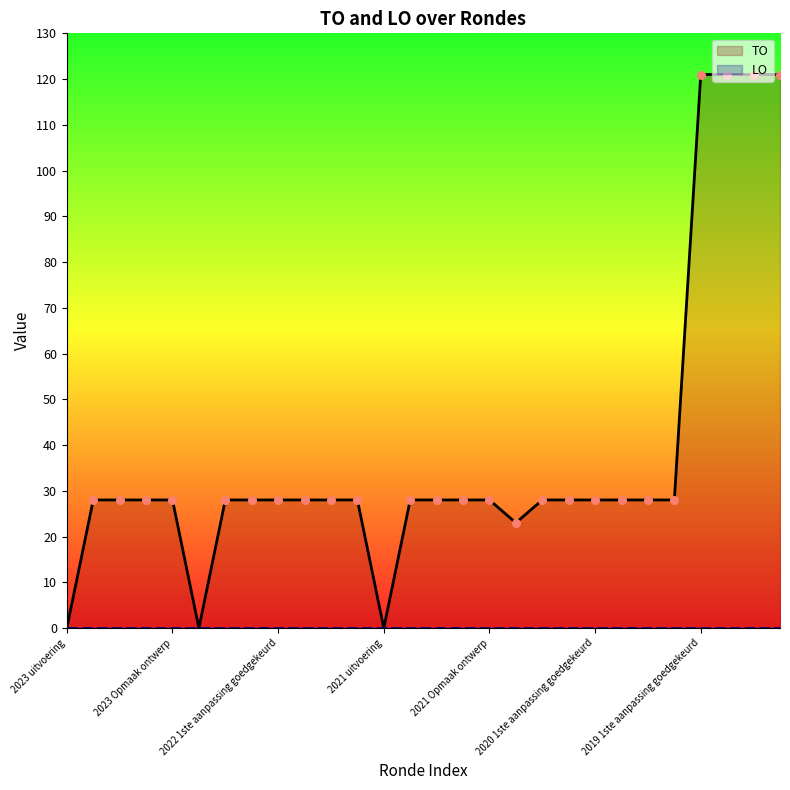

At which category is the sum across all series the highest?

24